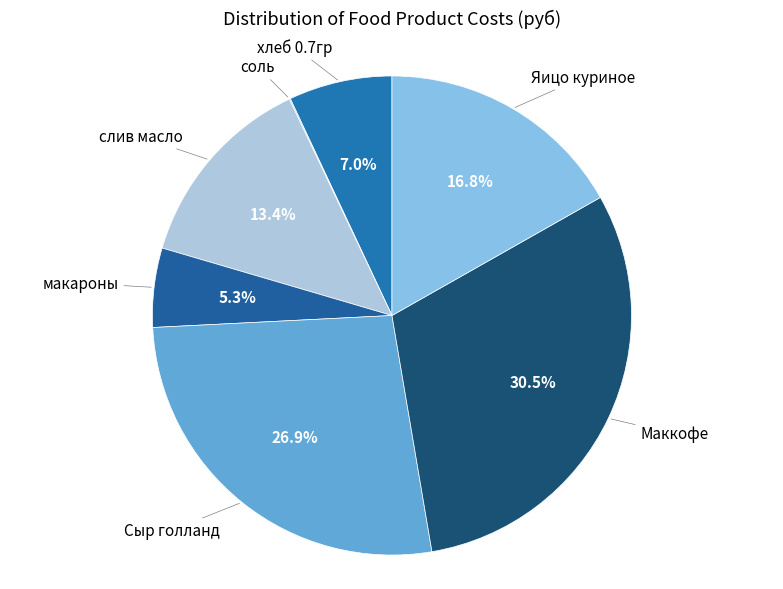

Approximately how many times larger is the value at слив масло compared to макароны?

2.5